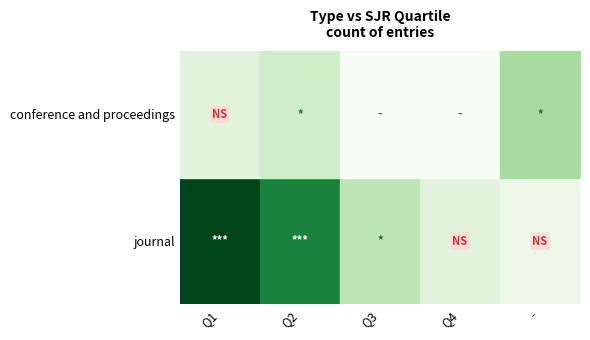

Reading left to right, what are all the values shown in this chart?

journal: Q1=14	Q2=11	Q3=4	Q4=2	-=1
conference and proceedings: Q1=2	Q2=3	Q3=0	Q4=0	-=5